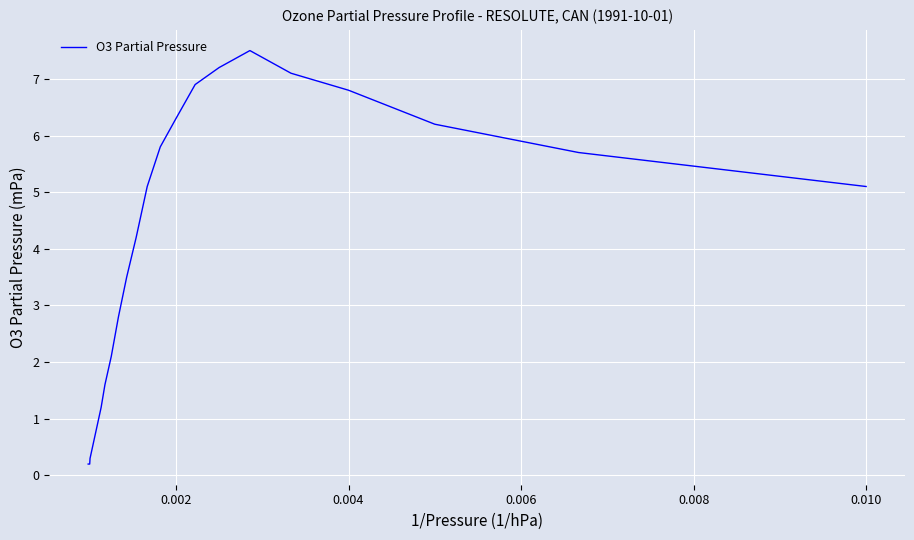

What is the greatest value displayed?

7.5